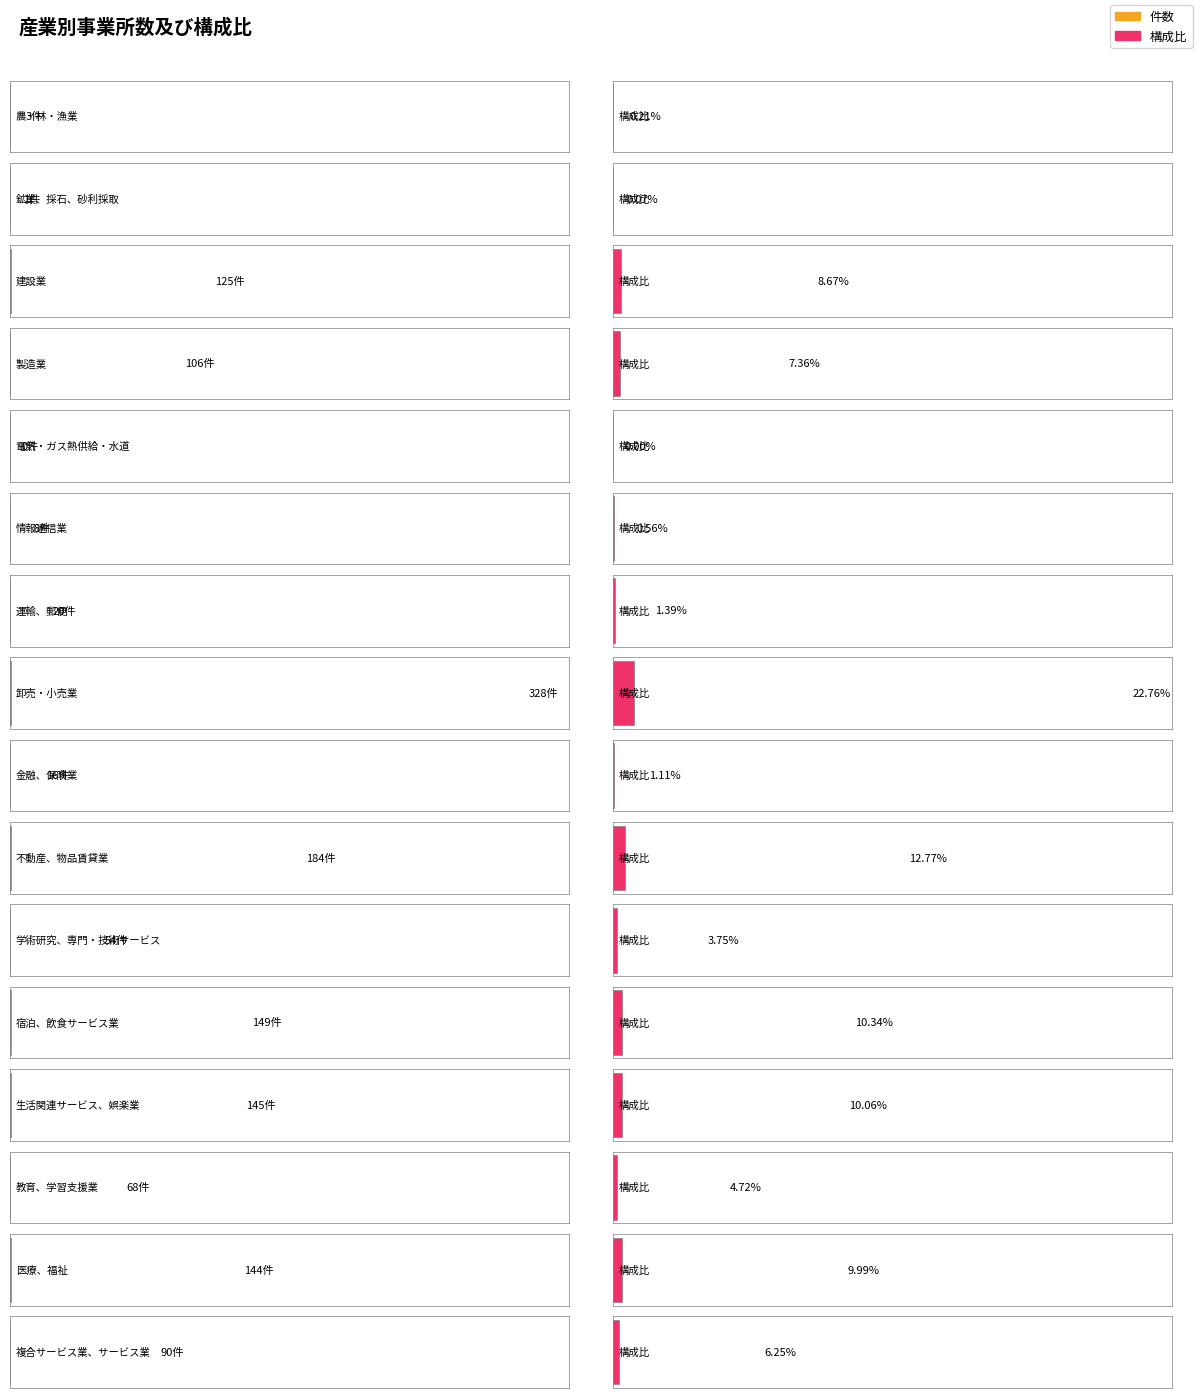

What is the label of the 10th bar from the right?

運輸、郵便